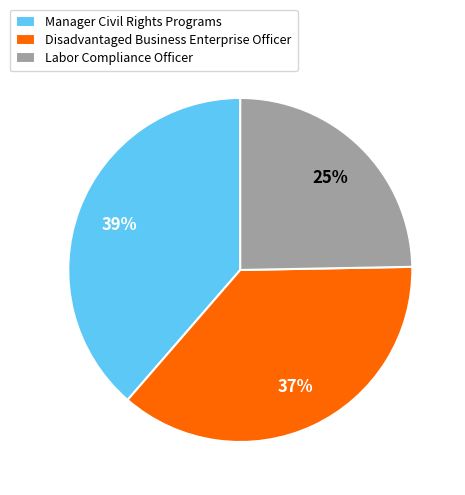

To the nearest percent, what percentage of the pie is Manager Civil Rights Programs?

39%